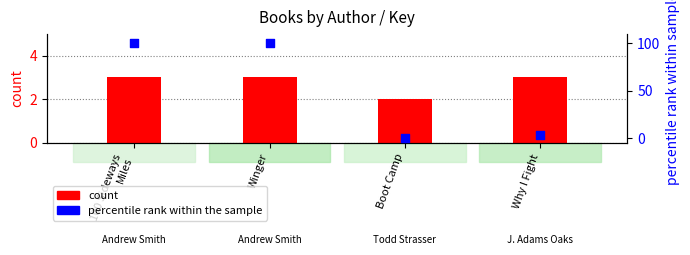

Which series has the widest spread of Y values?

percentile rank within the sample